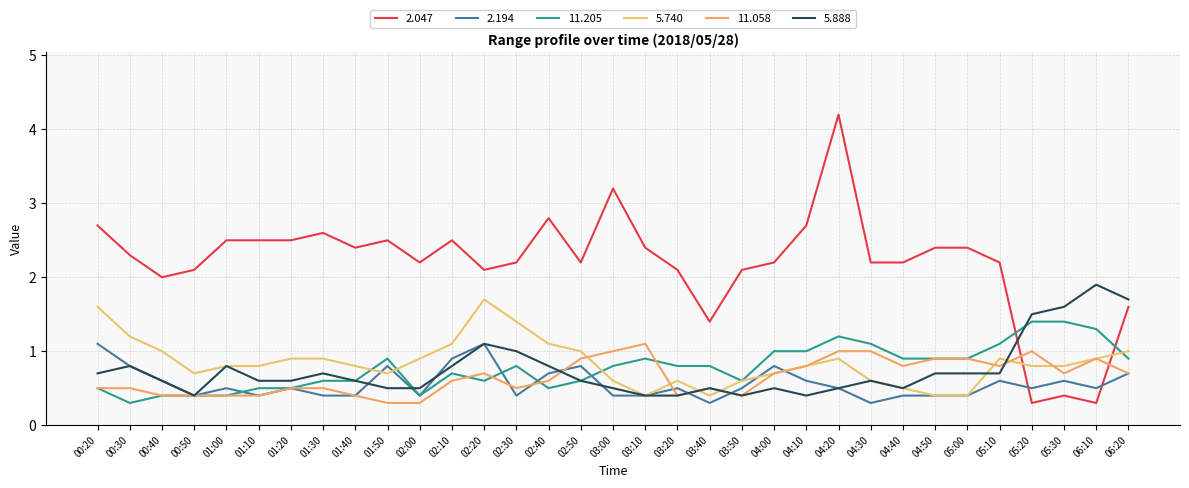

Where is the first local minimum for 11.205?

00:30